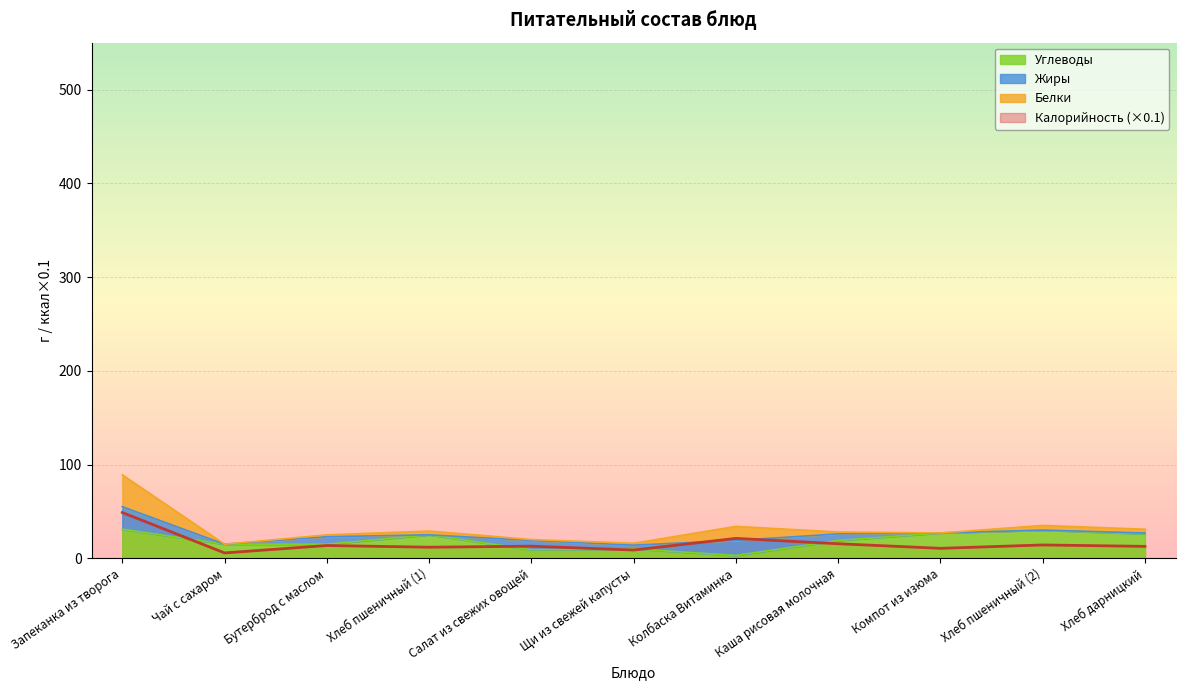

Between which two adjacent categories do Углеводы and Калорийность first intersect?

Запеканка из творога and Чай с сахаром